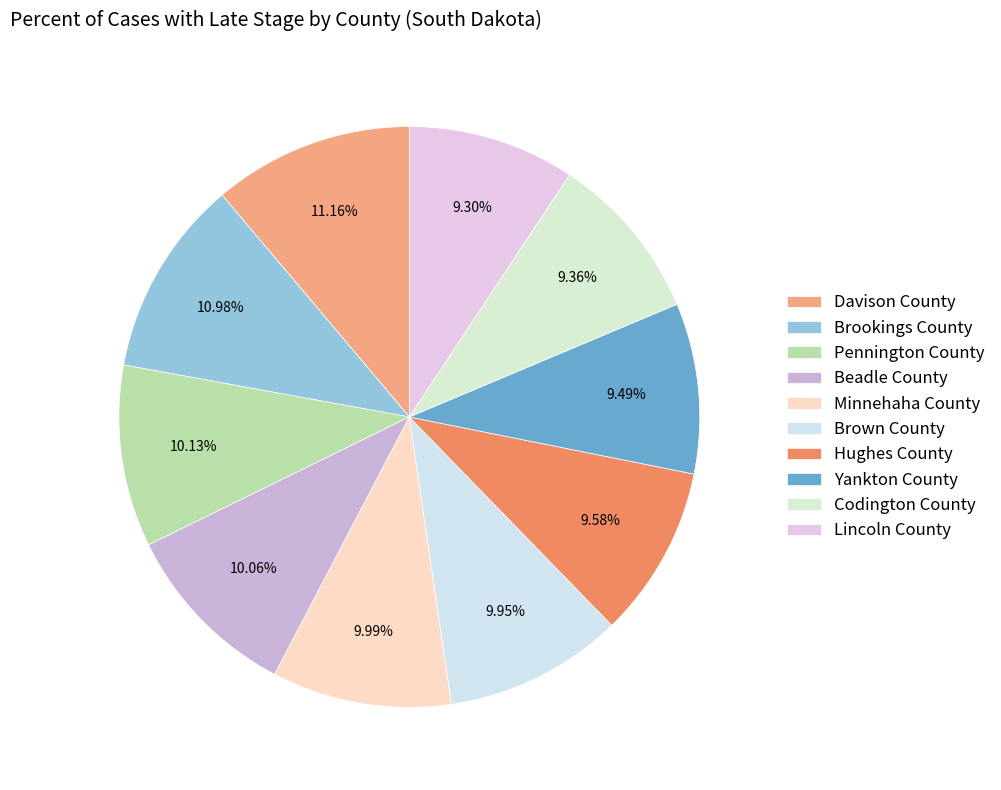

What is the ratio of the value at Davison County to the value at Brookings County?

1.0